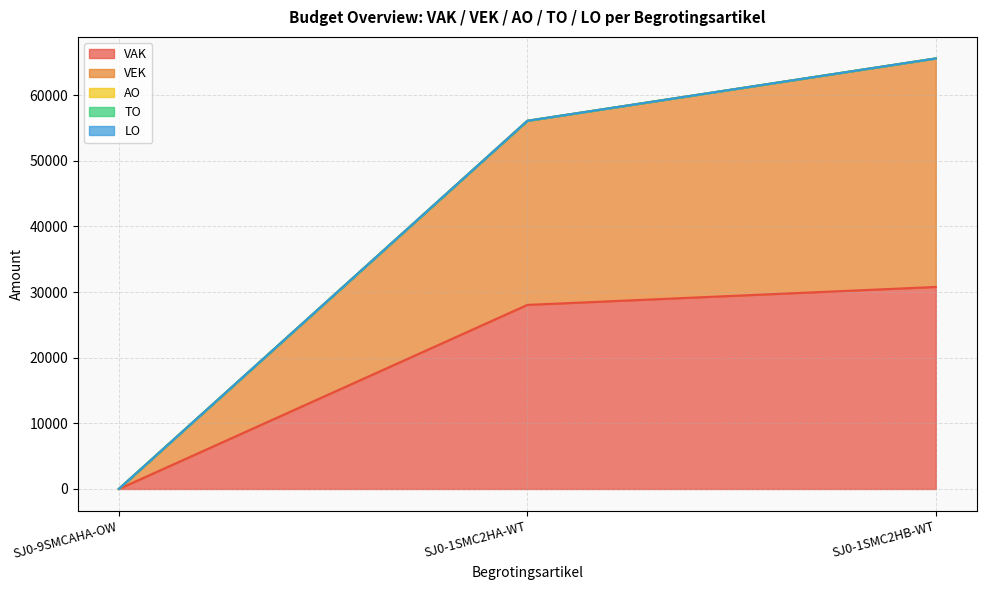

What is the label of the 2nd point from the left?

SJ0-1SMC2HA-WT